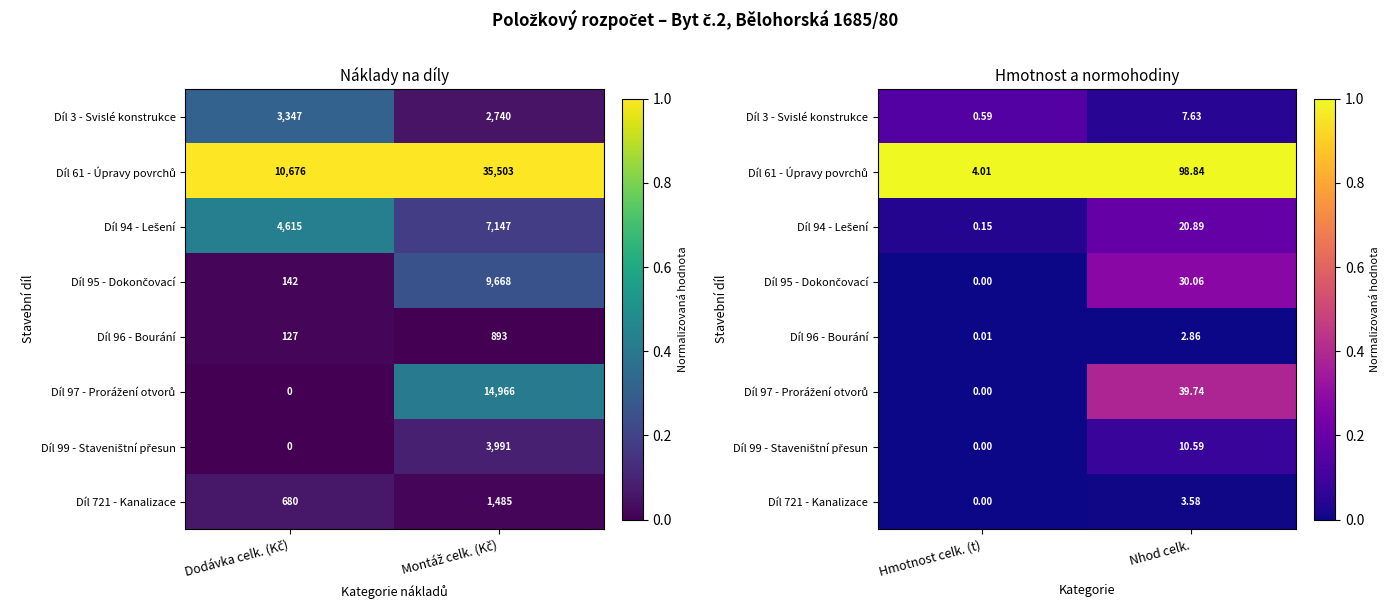

Is the value of Díl 94 - Lešení at Hmotnost celk. (t) greater than the value of Díl 95 - Dokončovací at Nhod celk.?

No